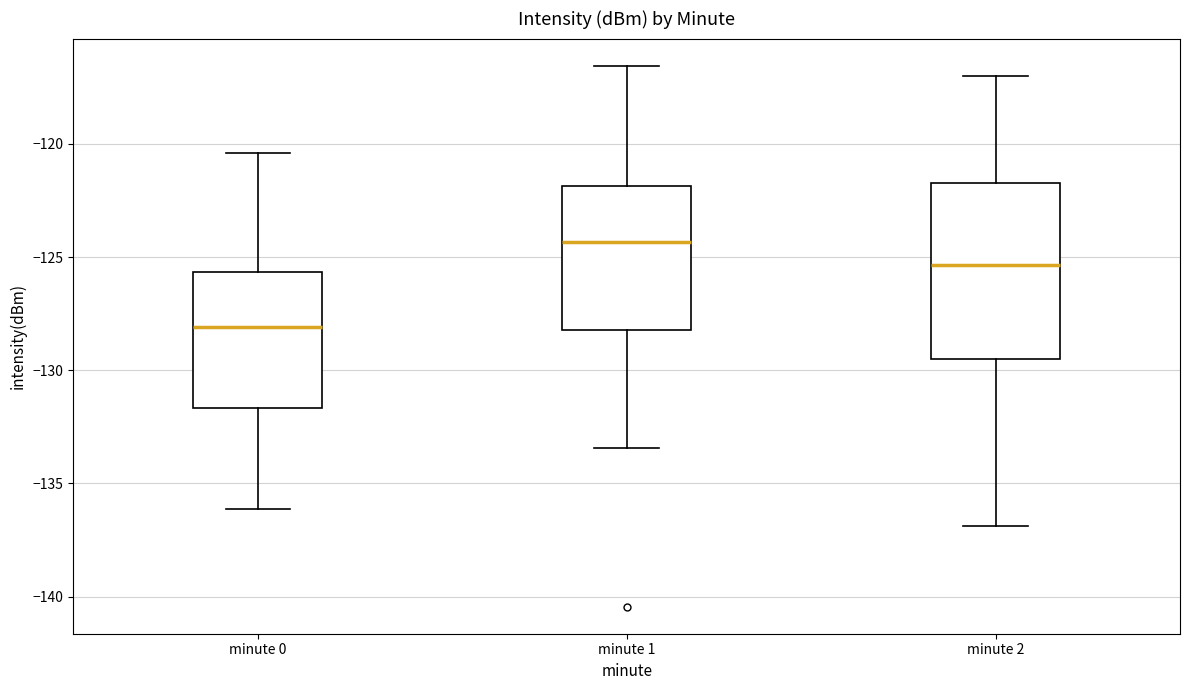

Reading left to right, read every box against the y-axis: the position of its median line, the range the box covers, and the ends of its whiskers. The values are not printed on the chart, so give them approximately, as read against the axis.

minute 0: median -128.0, box -131.5 to -125.5, whiskers -136.0 to -120.5
minute 1: median -124.5, box -128.0 to -122.0, whiskers -133.5 to -116.5
minute 2: median -125.5, box -129.5 to -121.5, whiskers -137.0 to -117.0